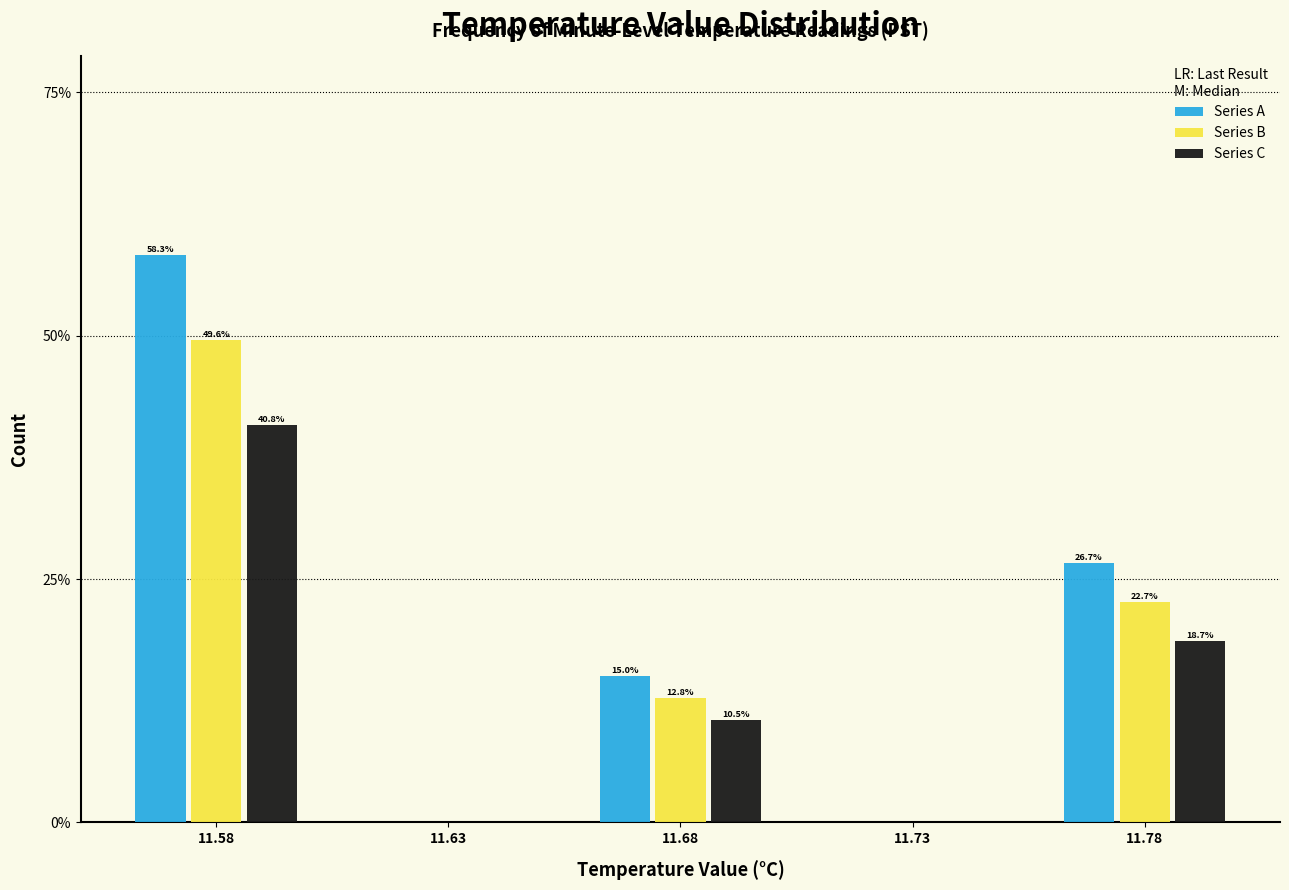

Reading left to right, extract all data points from this chart.

Series A: 11.58=58.3	11.63=0.0	11.68=15.0	11.73=0.0	11.78=26.7
Series B: 11.58=49.6	11.63=0.0	11.68=12.8	11.73=0.0	11.78=22.7
Series C: 11.58=40.8	11.63=0.0	11.68=10.5	11.73=0.0	11.78=18.7